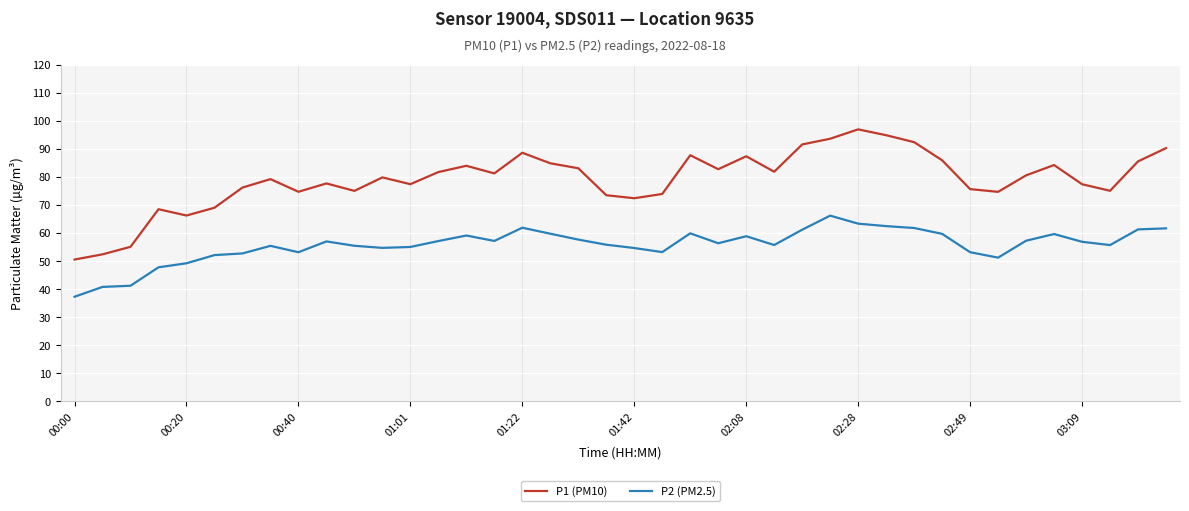

How many series are shown in this chart?

2